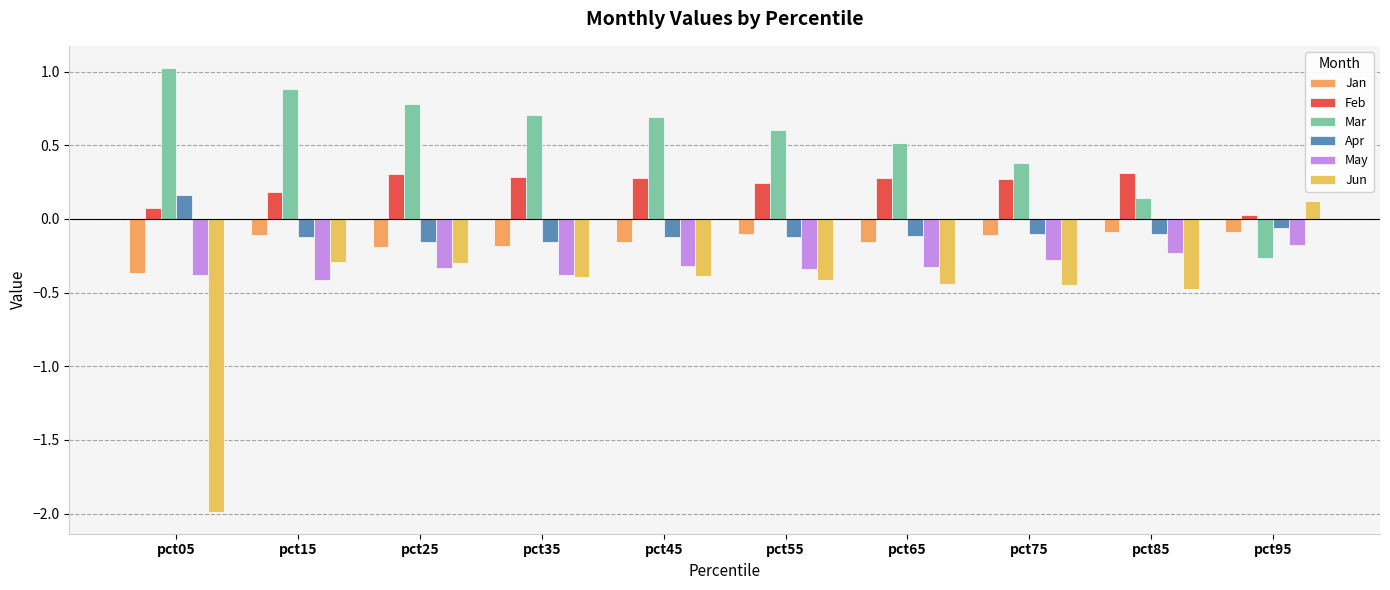

What is the value of the May bar at the 3rd from the left?

-0.3